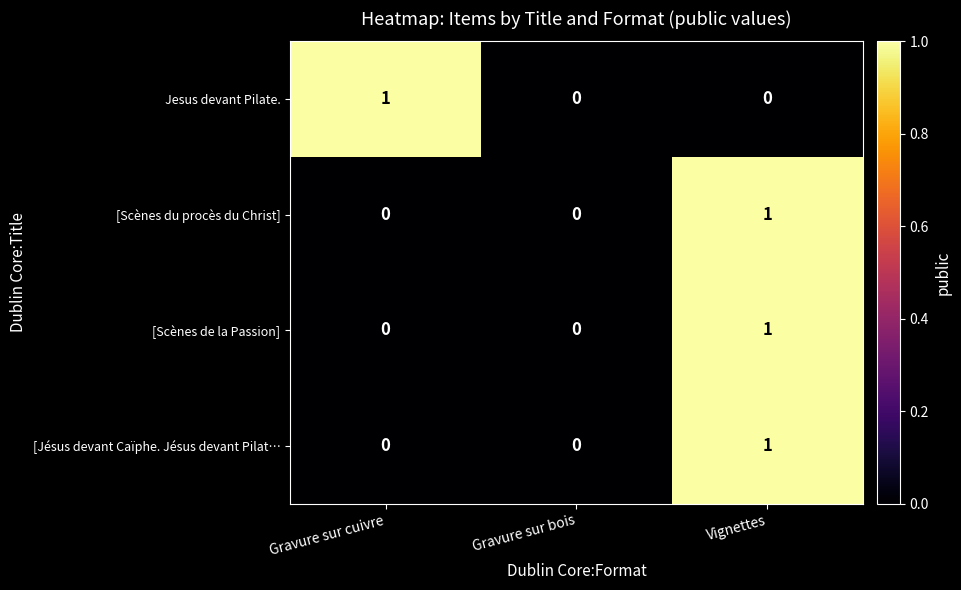

The value of Jesus devant Pilate. at Vignettes is 0. True or false?

True